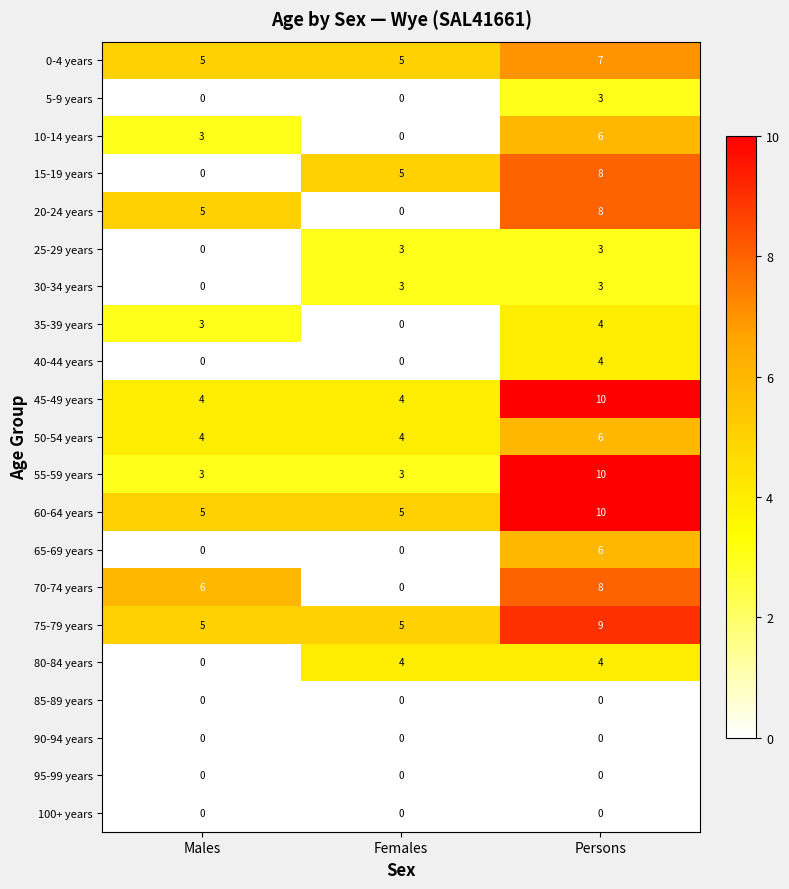

At which category is the sum across all series the highest?

Persons